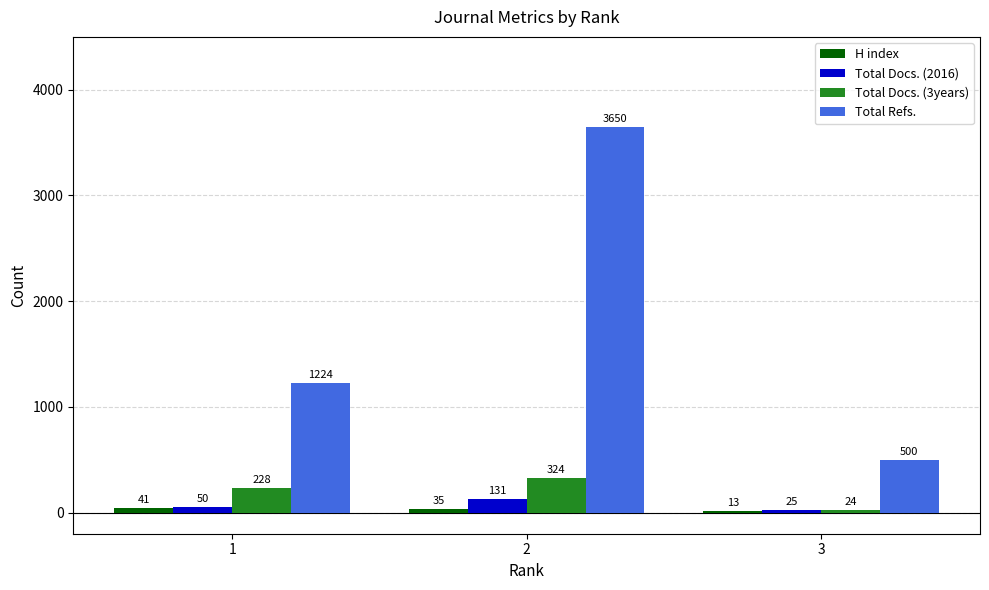

What is the sum of the Total Docs. (3years) values at 1 and 2?

552